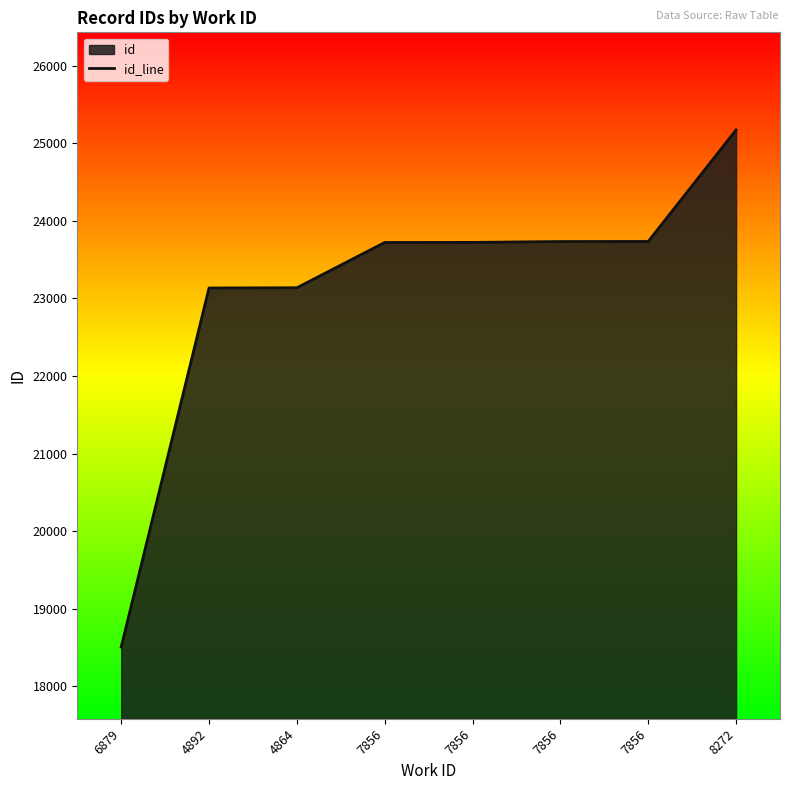

True or false: the data shows 39866 at 7856.

False